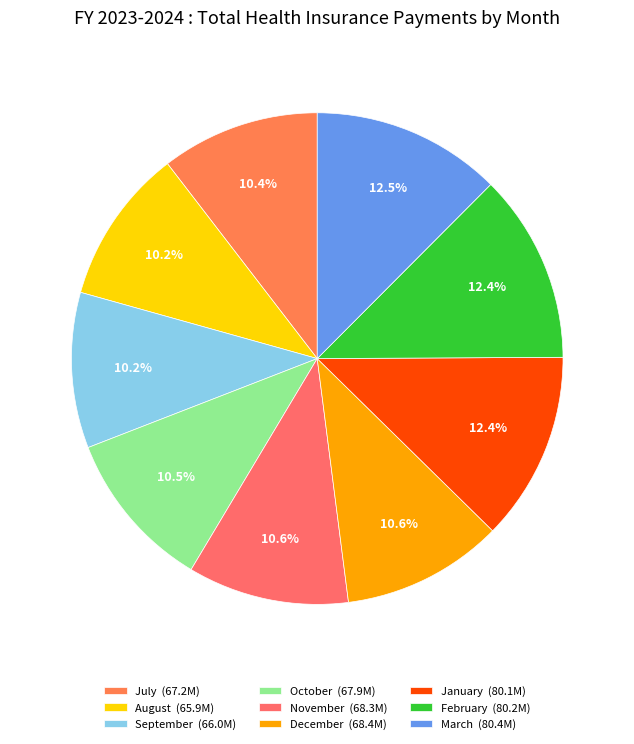

Is there a majority slice in this chart?

No